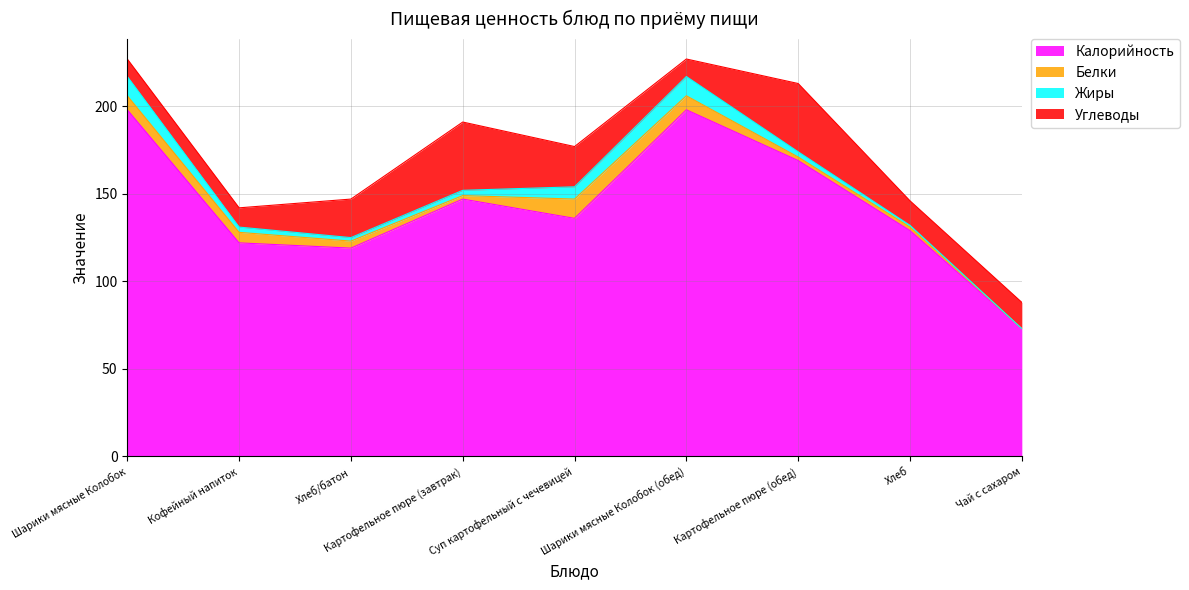

How many lines are shown in the chart?

4